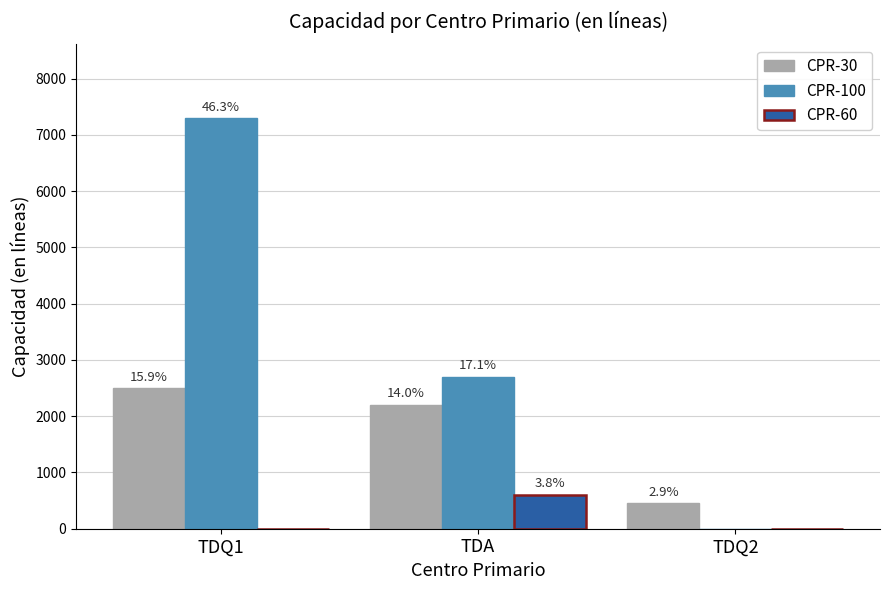

What are all the series names shown in the legend?

CPR-30, CPR-100, CPR-60